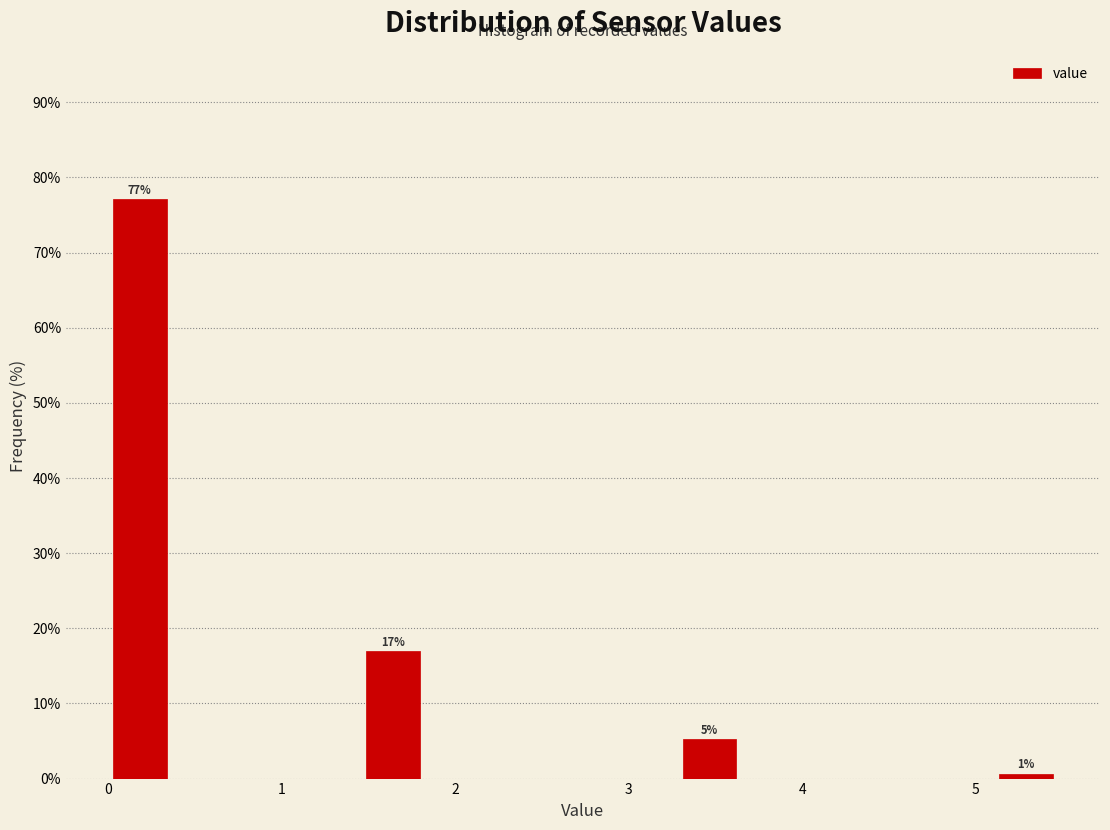

Read against the x-axis, roughly where is the centre of the tallest bar?

0.2